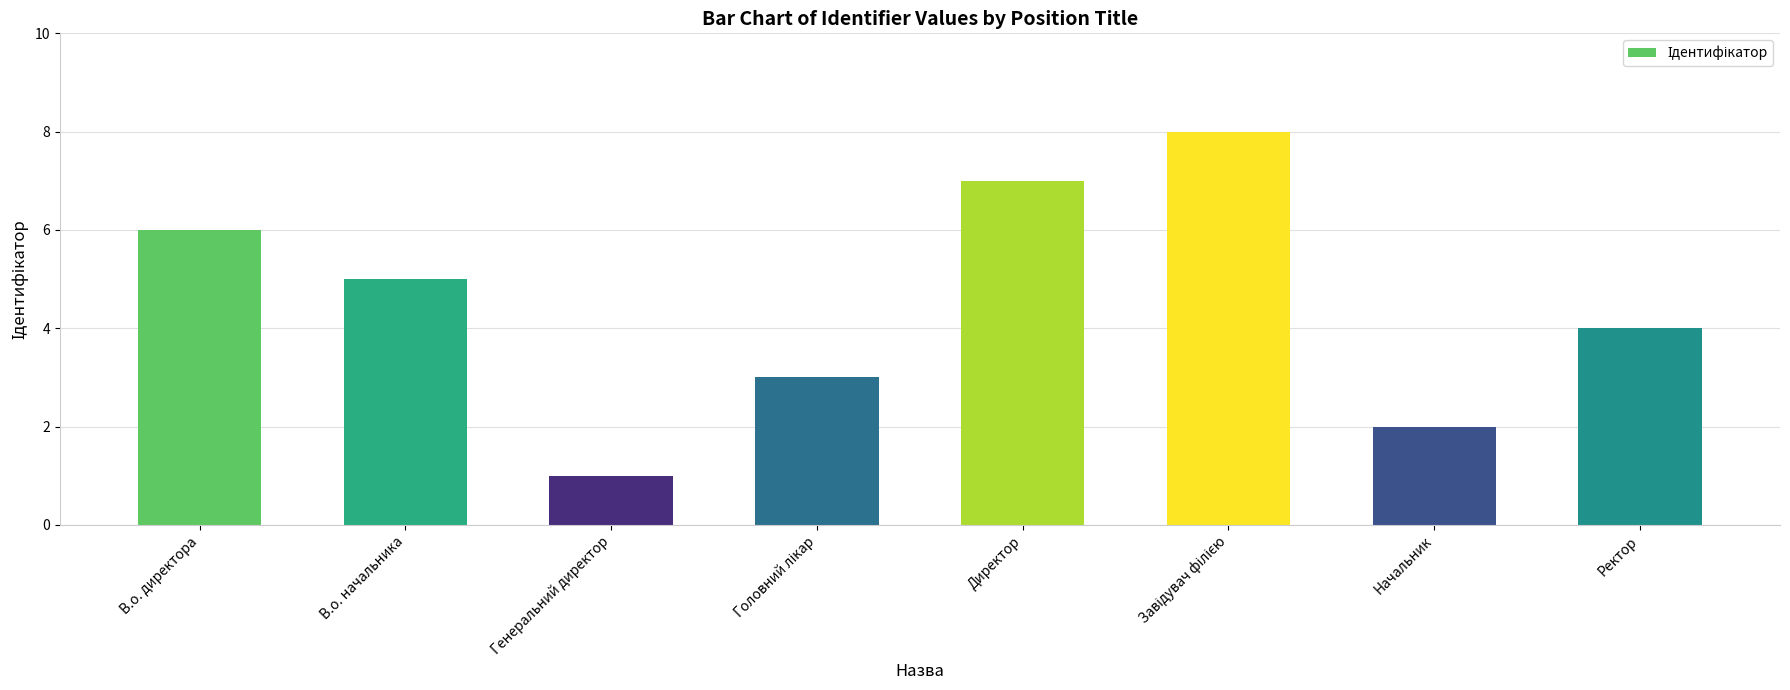

The chart shows a value of 2 at Ректор. True or false?

False